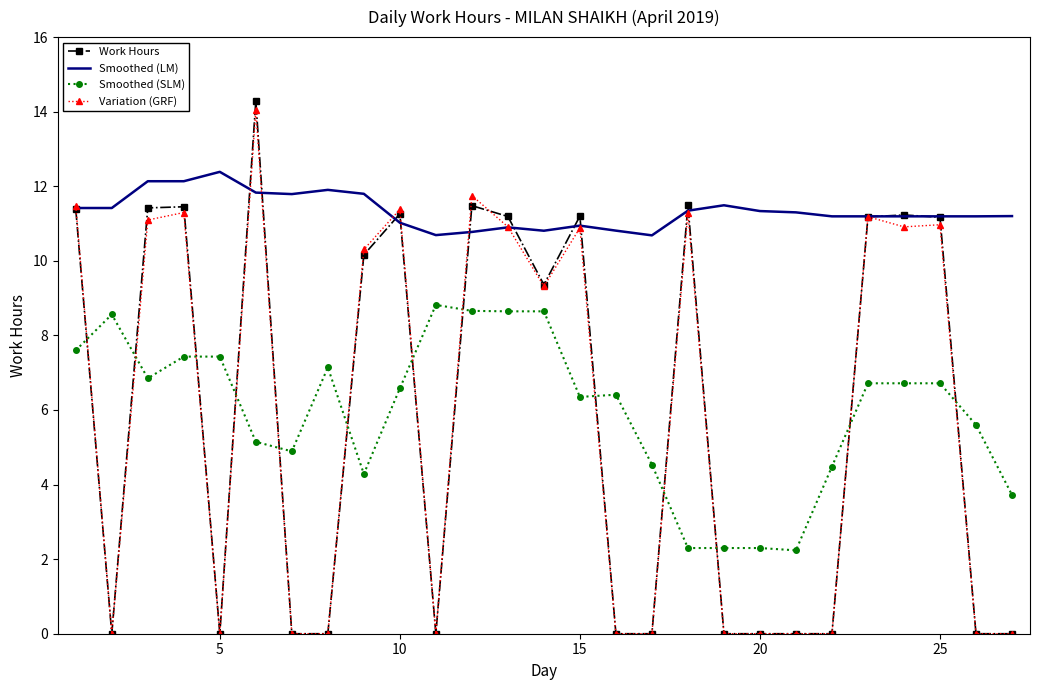

True or false: Work Hours and Smoothed (SLM) cross at least once.

True